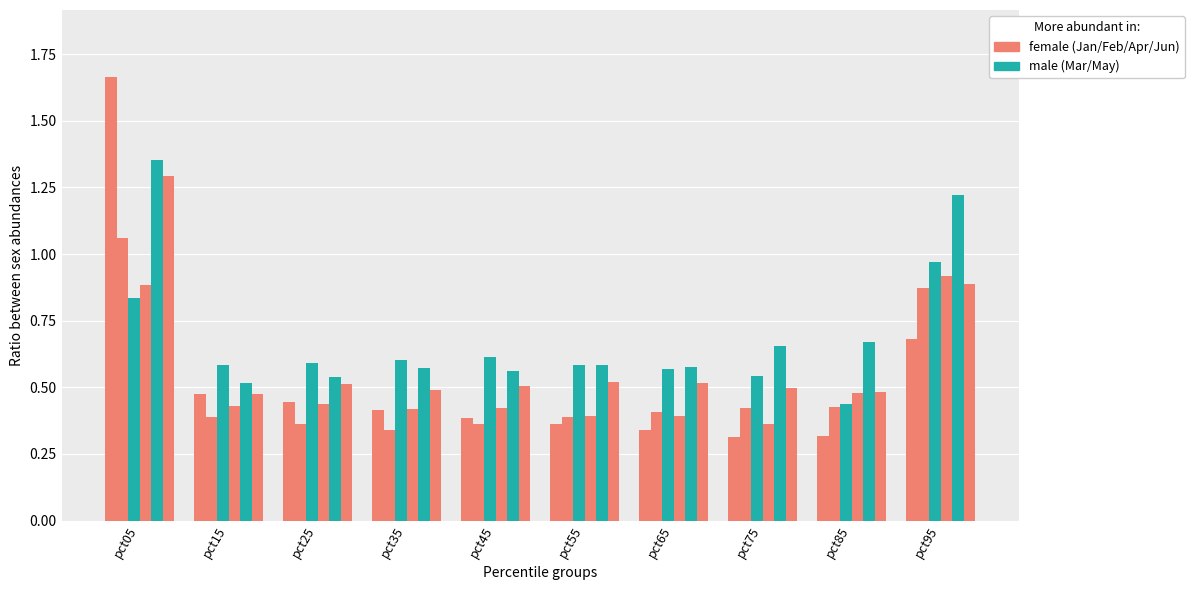

Reading left to right, what are all the values shown in this chart?

Jan: 1.7	0.5	0.4	0.4	0.4	0.4	0.3	0.3	0.3	0.7
Feb: 1.1	0.4	0.4	0.3	0.4	0.4	0.4	0.4	0.4	0.9
Mar: 0.8	0.6	0.6	0.6	0.6	0.6	0.6	0.5	0.4	1.0
Apr: 0.9	0.4	0.4	0.4	0.4	0.4	0.4	0.4	0.5	0.9
May: 1.4	0.5	0.5	0.6	0.6	0.6	0.6	0.7	0.7	1.2
Jun: 1.3	0.5	0.5	0.5	0.5	0.5	0.5	0.5	0.5	0.9